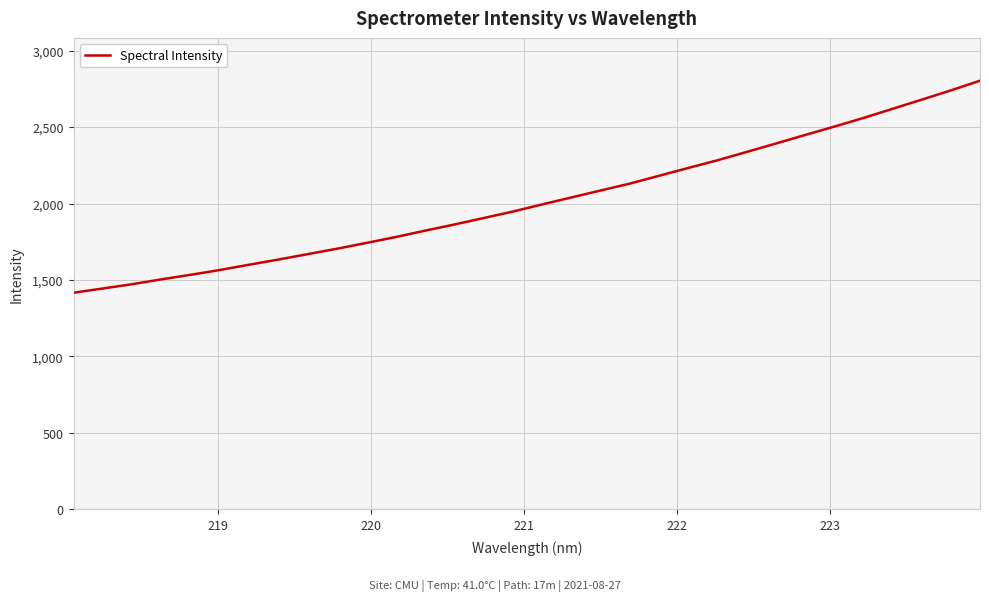

What is the difference between the maximum and minimum values?

1387.0